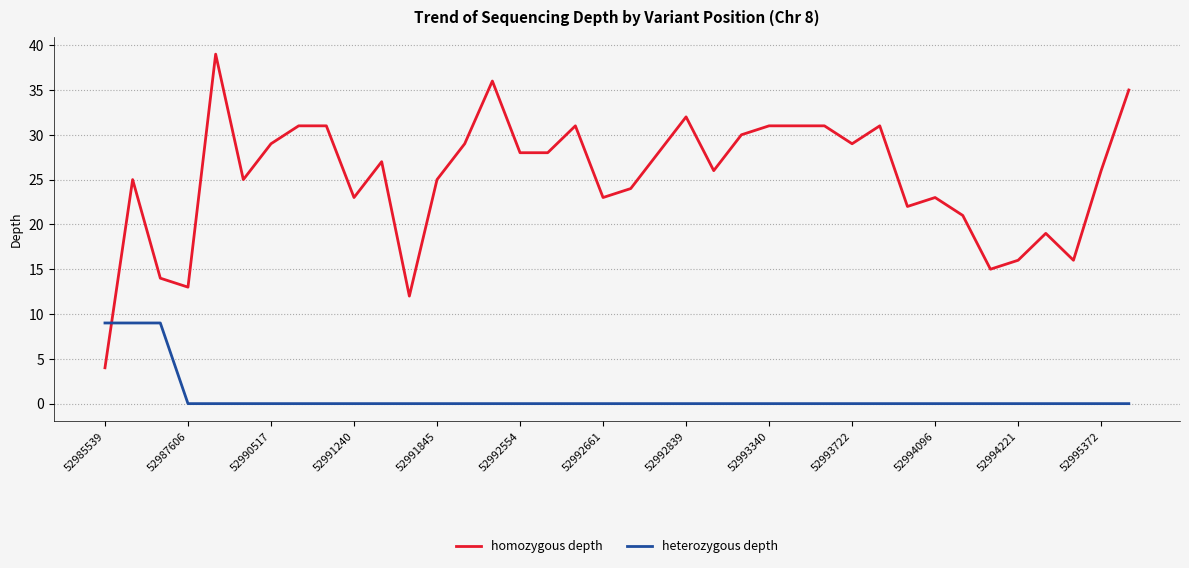

Which series has the largest total across all categories?

homozygous depth